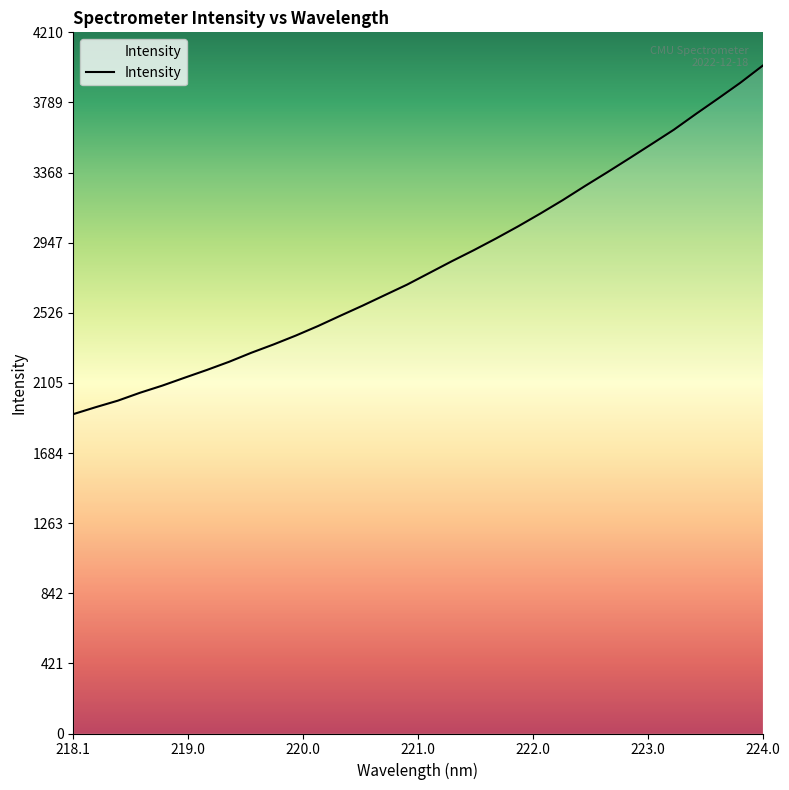

What is the difference between the maximum and minimum values?

2092.4